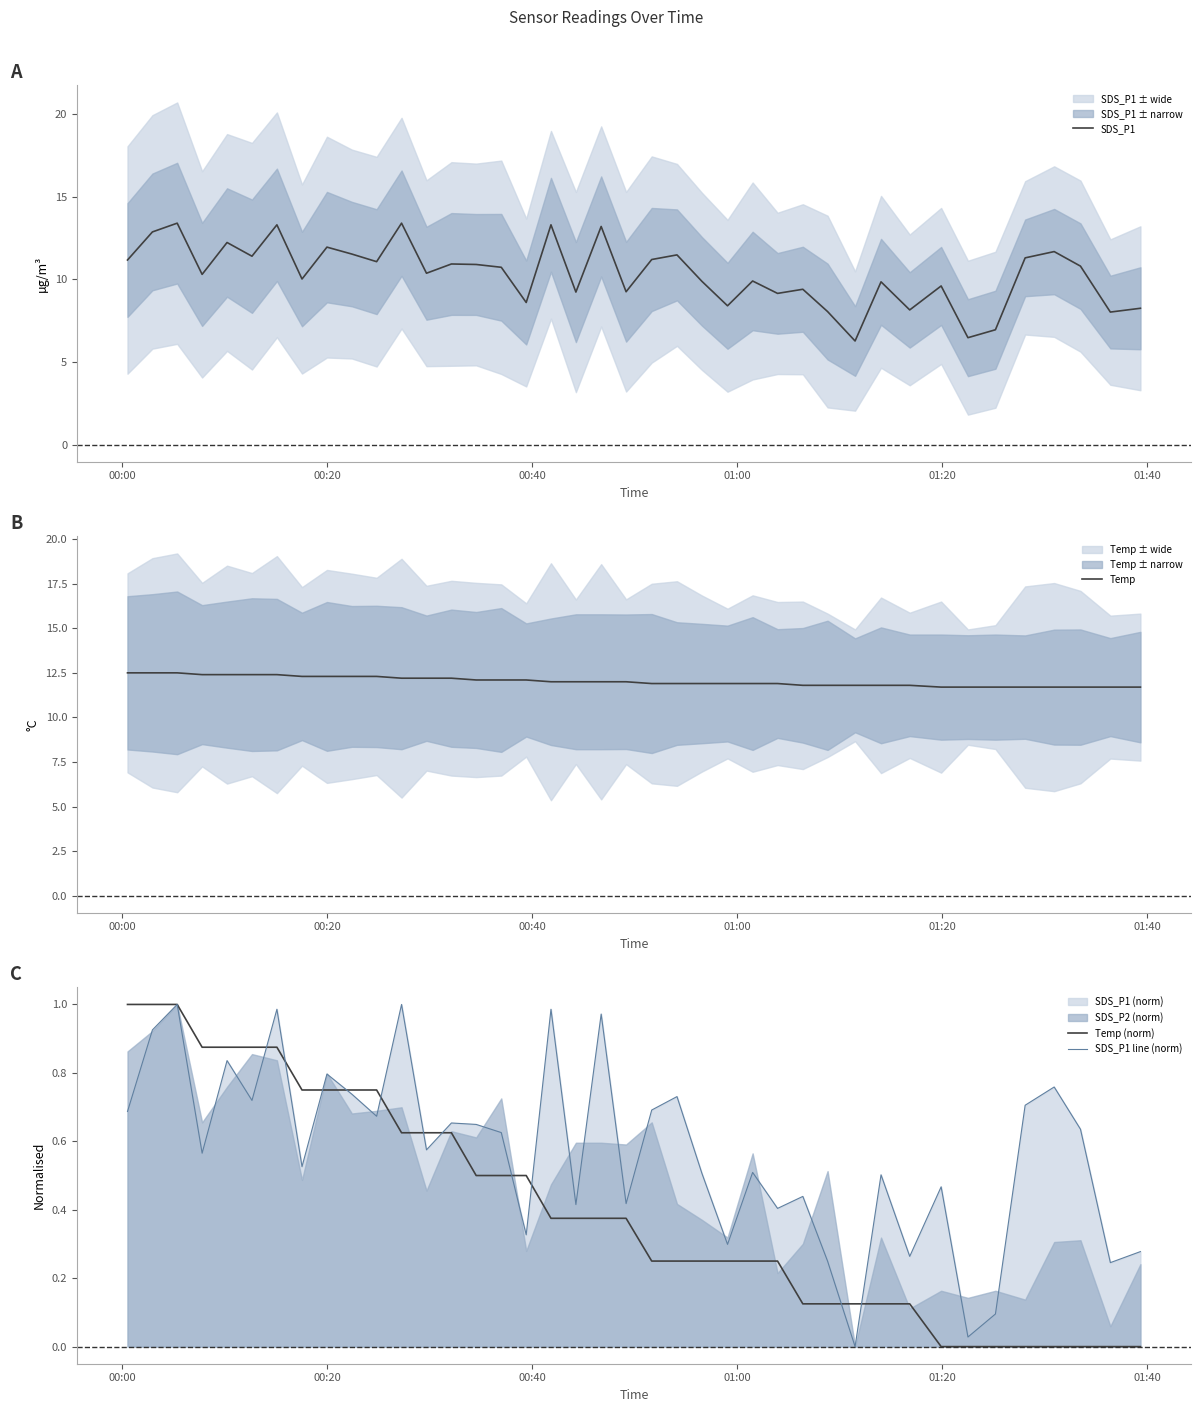

What is the average value of the Temp series?

12.0